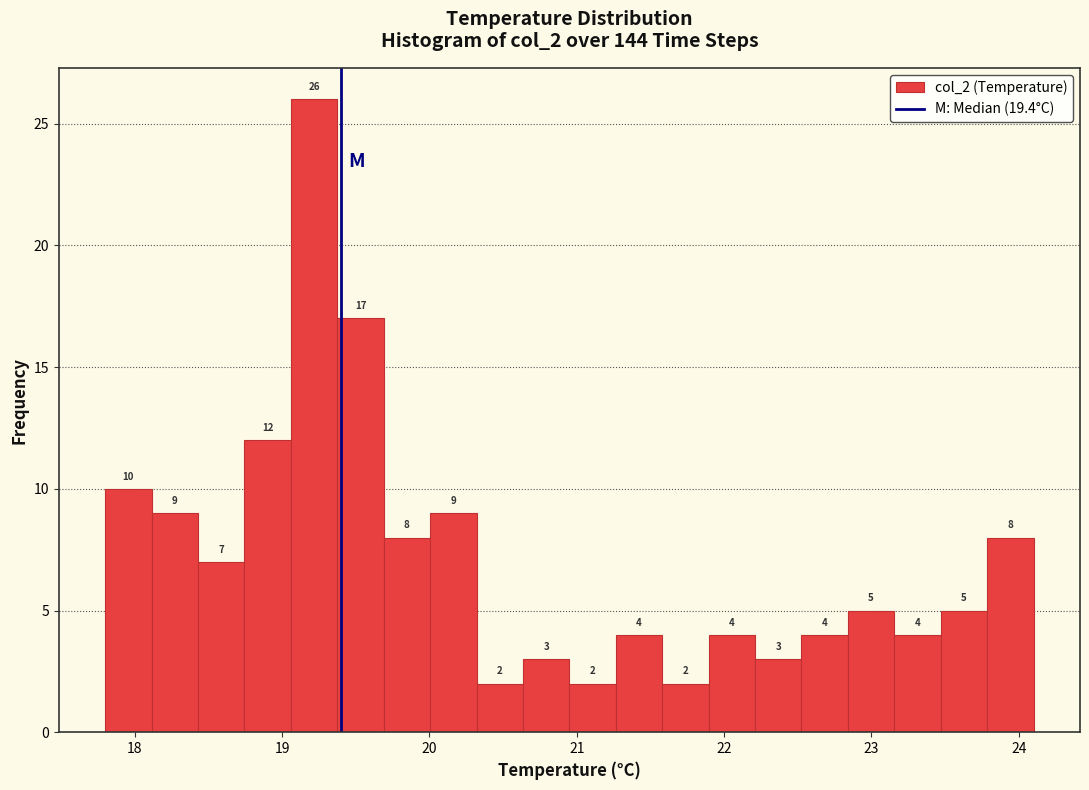

Around what value on the x-axis is the tallest bar? Give the approximate position of its centre, as read against the axis.

19.2